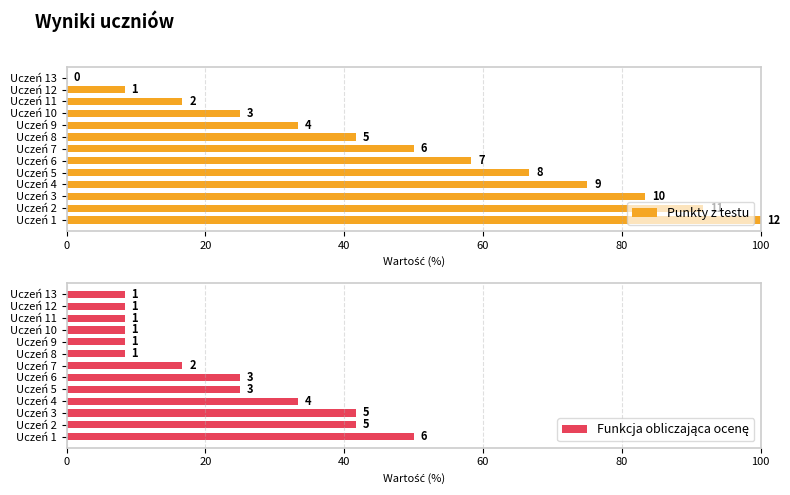

How many bars are there in total?

26